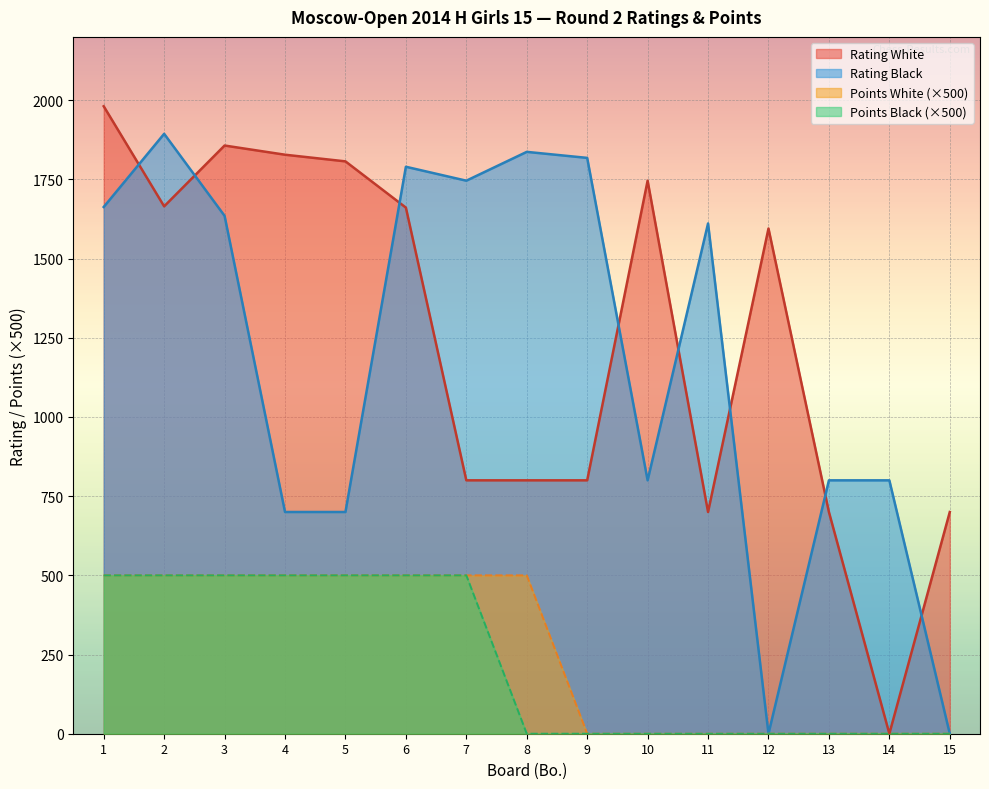

What is the highest value of the Rating Black series?

1894